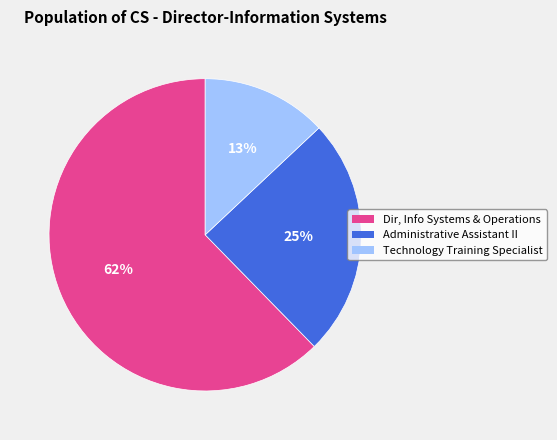

Between Administrative Assistant II and Technology Training Specialist, which is larger?

Administrative Assistant II